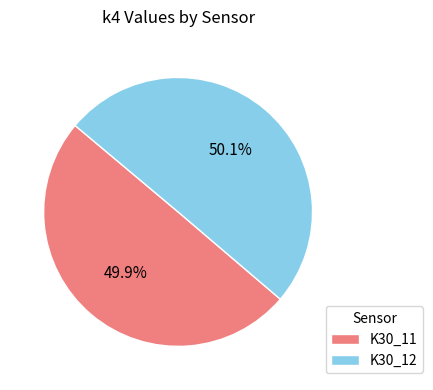

What portion of the pie excludes K30_11?

50.1%